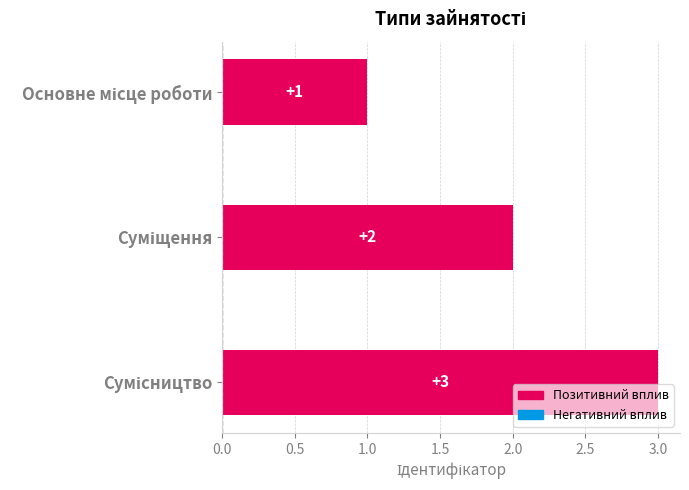

What is the value of the 1st bar from the top?

1